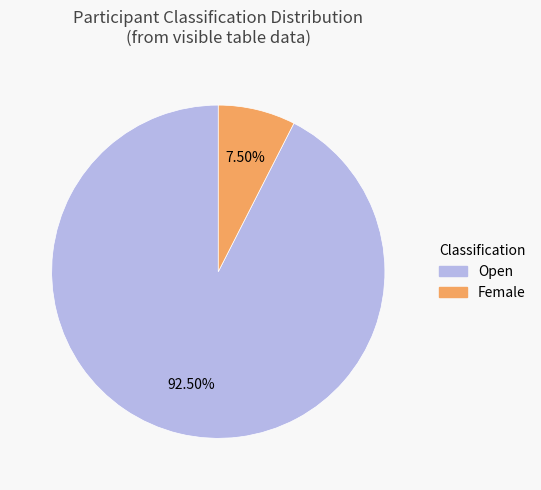

Which category has the smallest portion of the pie?

Female